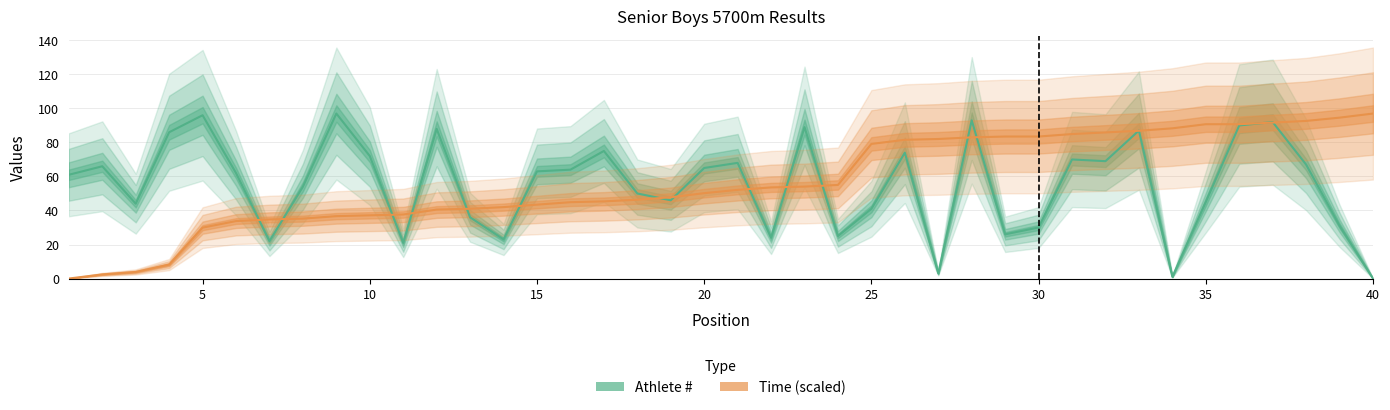

Reading left to right, transcribe all the data shown in this chart.

Athlete #: 1=61.0	2=66.0	3=44.0	4=86.0	5=96.0	6=62.0	7=22.0	8=54.0	9=97.0	10=72.0	11=21.0	12=88.0	13=36.0	14=23.0	15=63.0	16=64.0	17=75.0	18=50.0	19=46.0	20=65.0	21=68.0	22=24.0	23=89.0	24=25.0	25=41.0	26=74.0	27=3.0	28=93.0	29=26.0	30=30.0	31=70.0	32=69.0	33=87.0	34=1.0	35=45.0	36=90.0	37=92.0	38=67.0	39=31.0	40=0.0
Time: 1=0.0	2=2.4	3=3.9	4=8.2	5=29.9	6=33.8	7=34.7	8=35.2	9=36.7	10=37.2	11=37.6	12=40.5	13=41.0	14=42.0	15=43.4	16=44.9	17=45.4	18=46.3	19=47.8	20=50.2	21=52.1	22=53.6	23=54.0	24=55.0	25=79.1	26=81.6	27=82.0	28=83.0	29=83.5	30=83.5	31=84.9	32=85.9	33=86.9	34=88.3	35=90.7	36=90.7	37=91.7	38=92.7	39=94.6	40=97.0